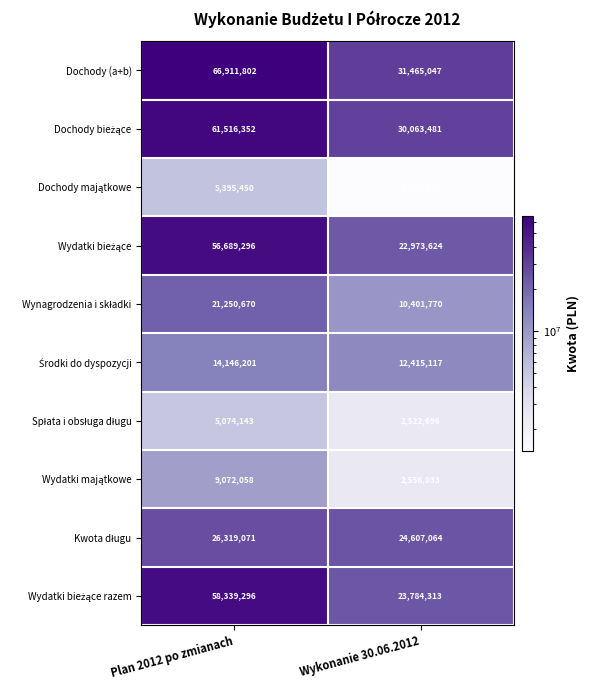

Which series has the largest range (max minus min)?

Dochody (a+b)